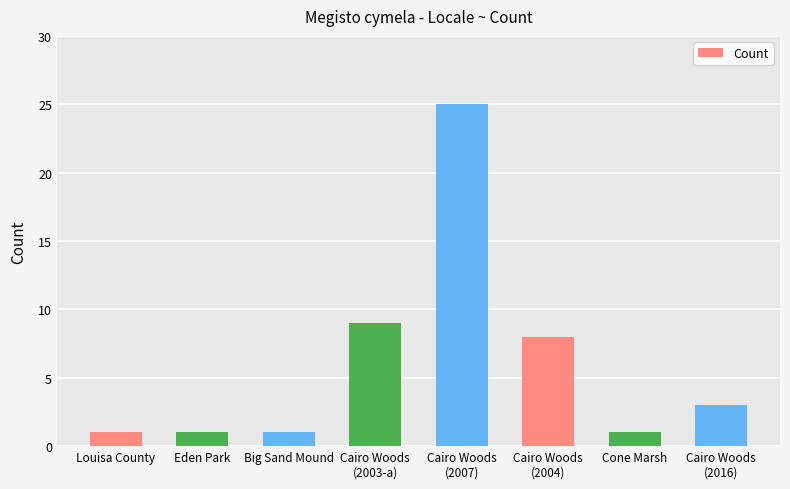

What is the sum of all values?

49